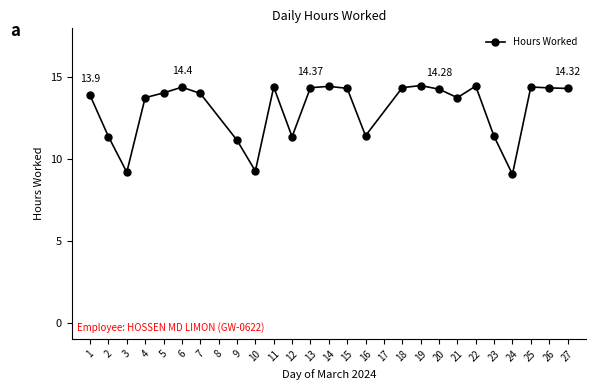

Count the number of data series in this chart.

1